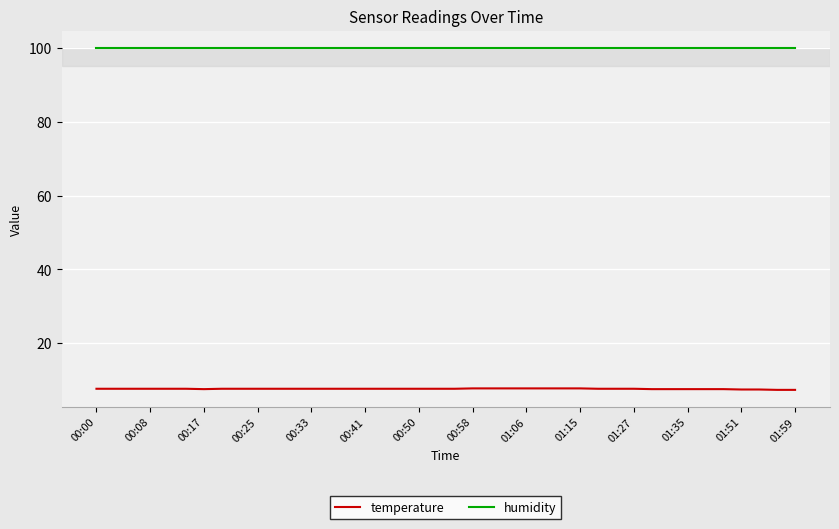

What are all the series names shown in the legend?

temperature, humidity